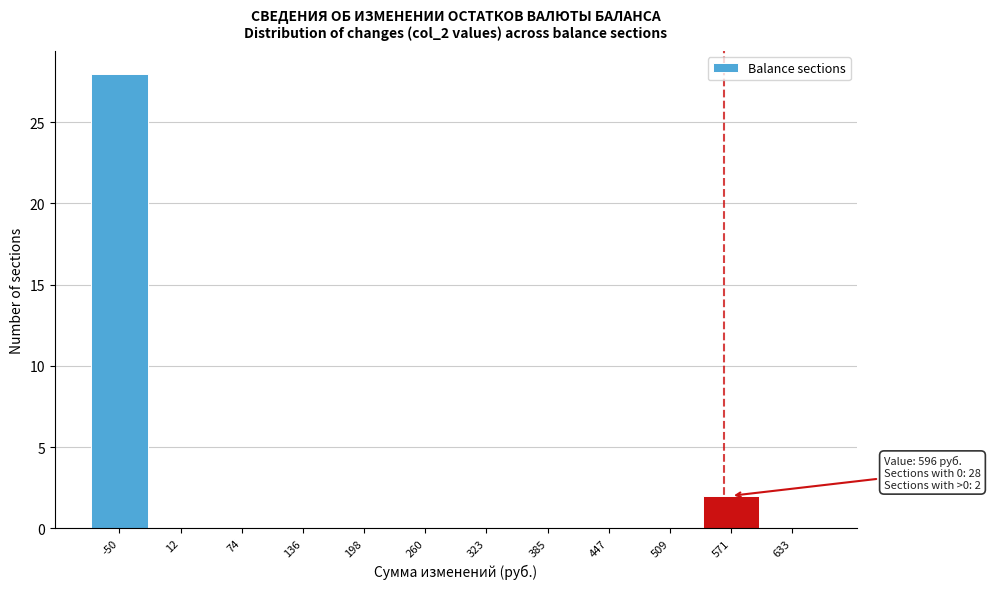

Reading left to right, list all the values displayed in this chart.

-50=28	12=0	74=0	136=0	198=0	260=0	323=0	385=0	447=0	509=0	571=2	633=0